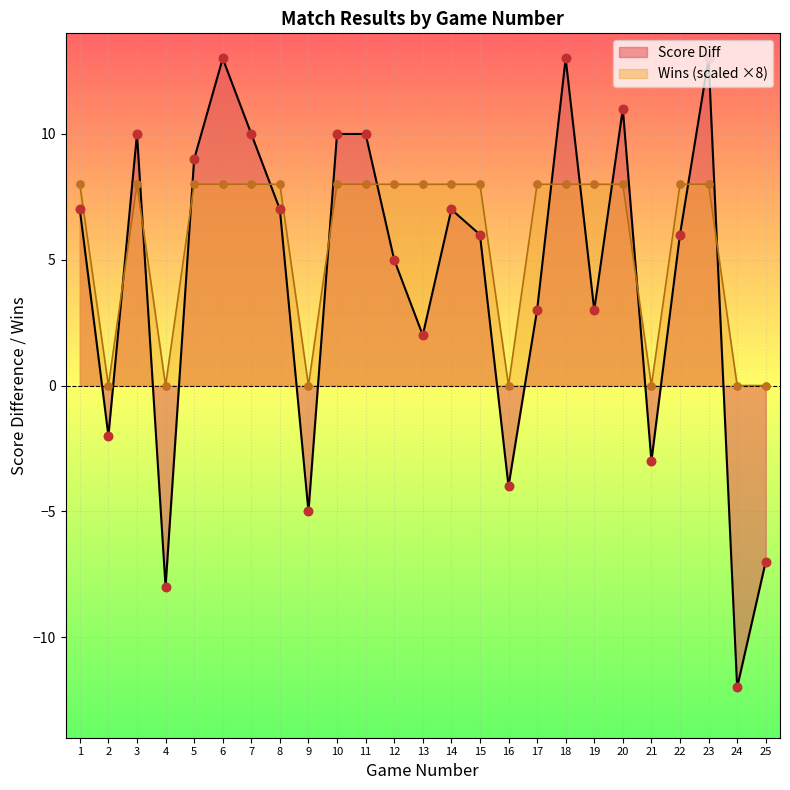

What is the total value across all series at 21?

-3